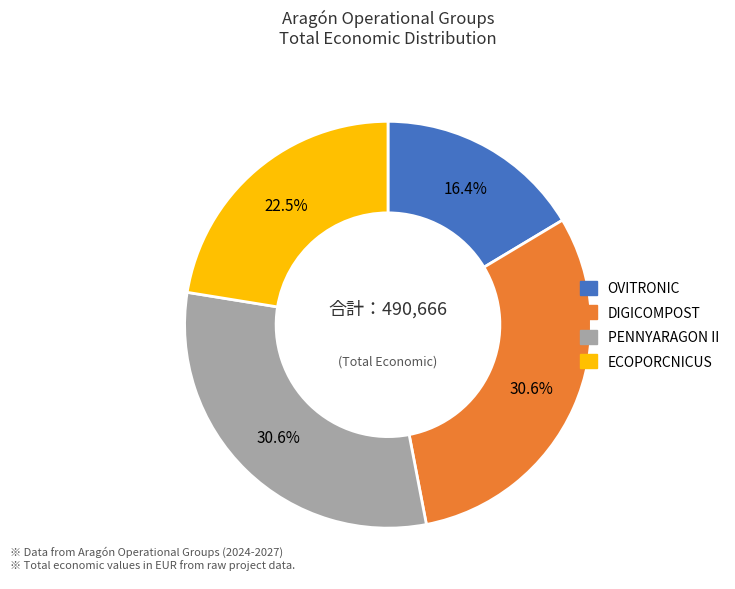

Combined, do ECOPORCNICUS and OVITRONIC account for over 50%?

No